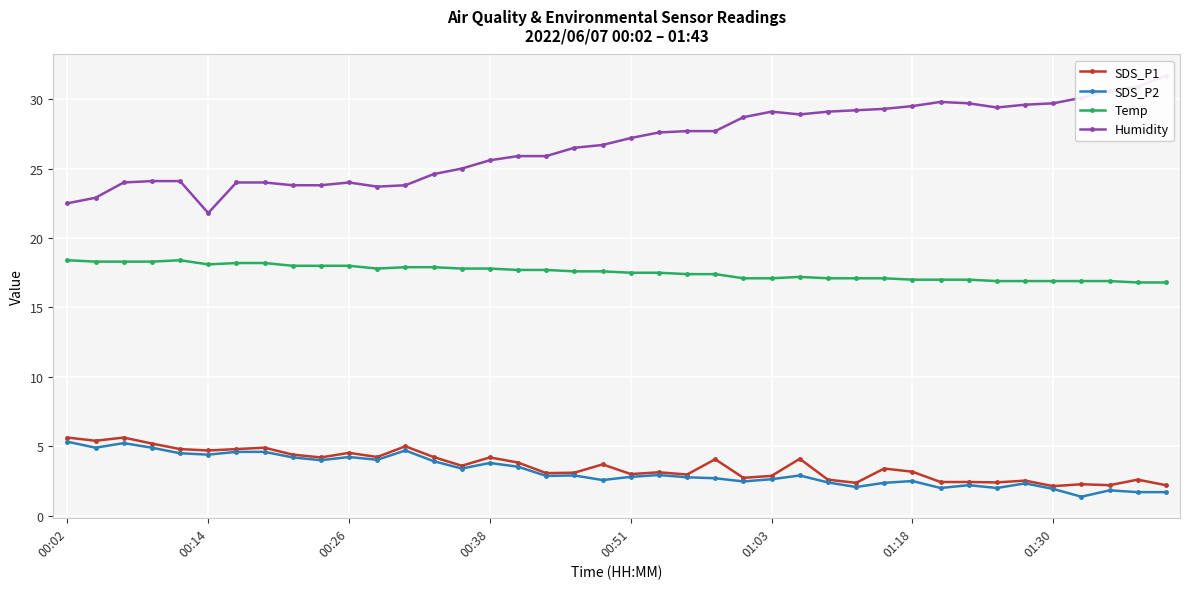

What is the sum of the SDS_P1 values at 27 and 16?

6.4